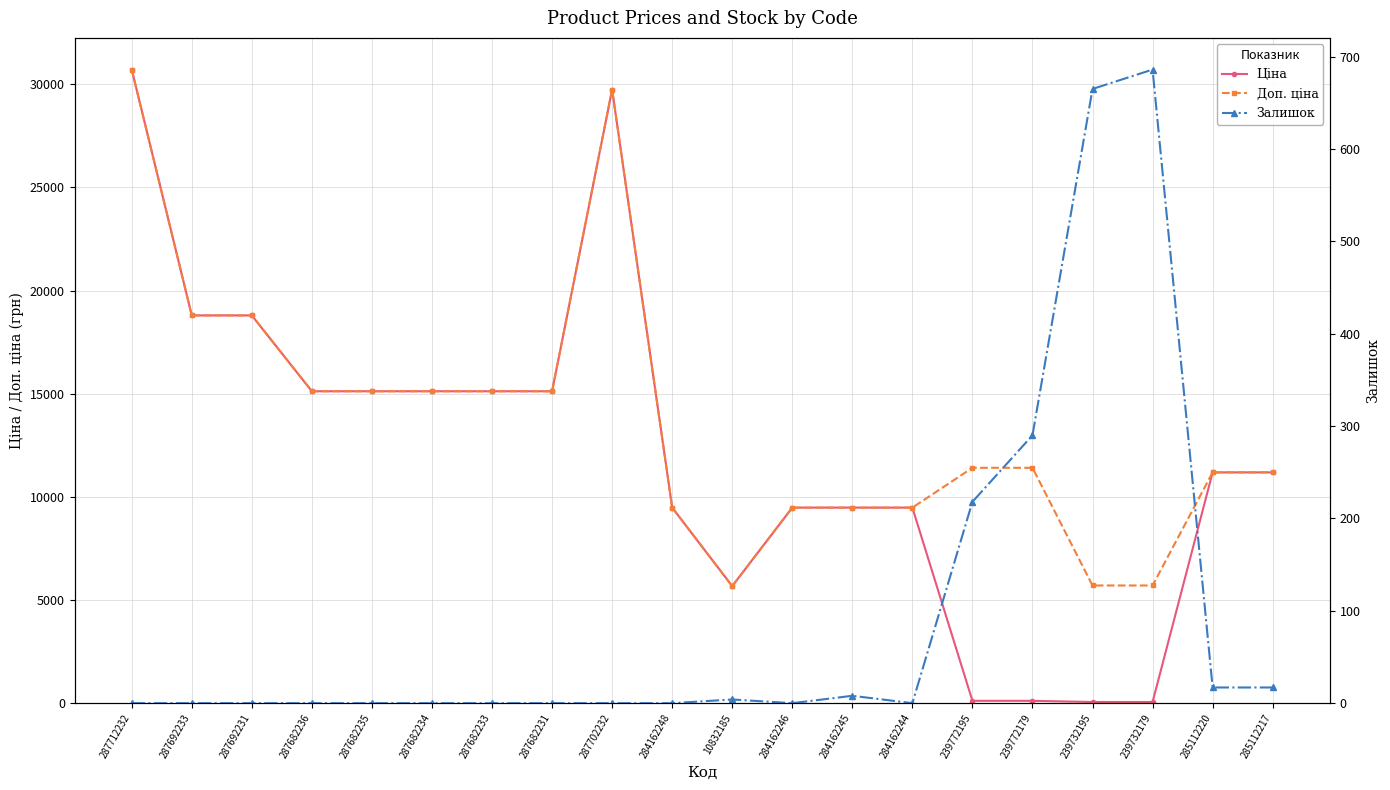

Which category has the highest value in the Ціна series?

287712232